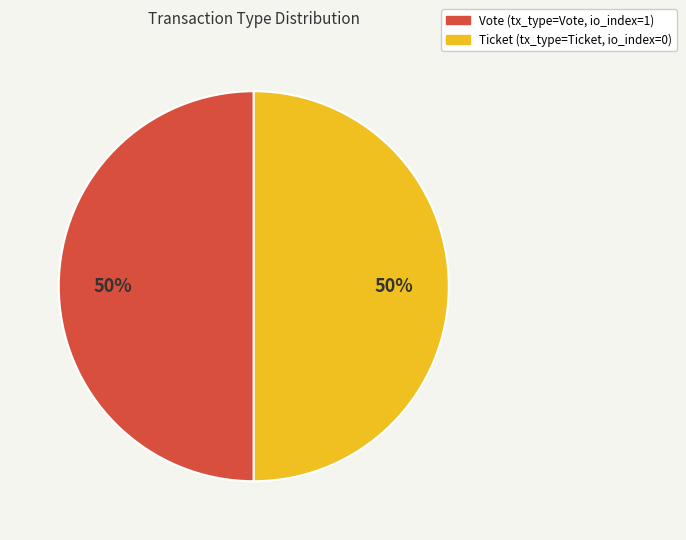

True or false: Vote accounts for 50% of the total.

True